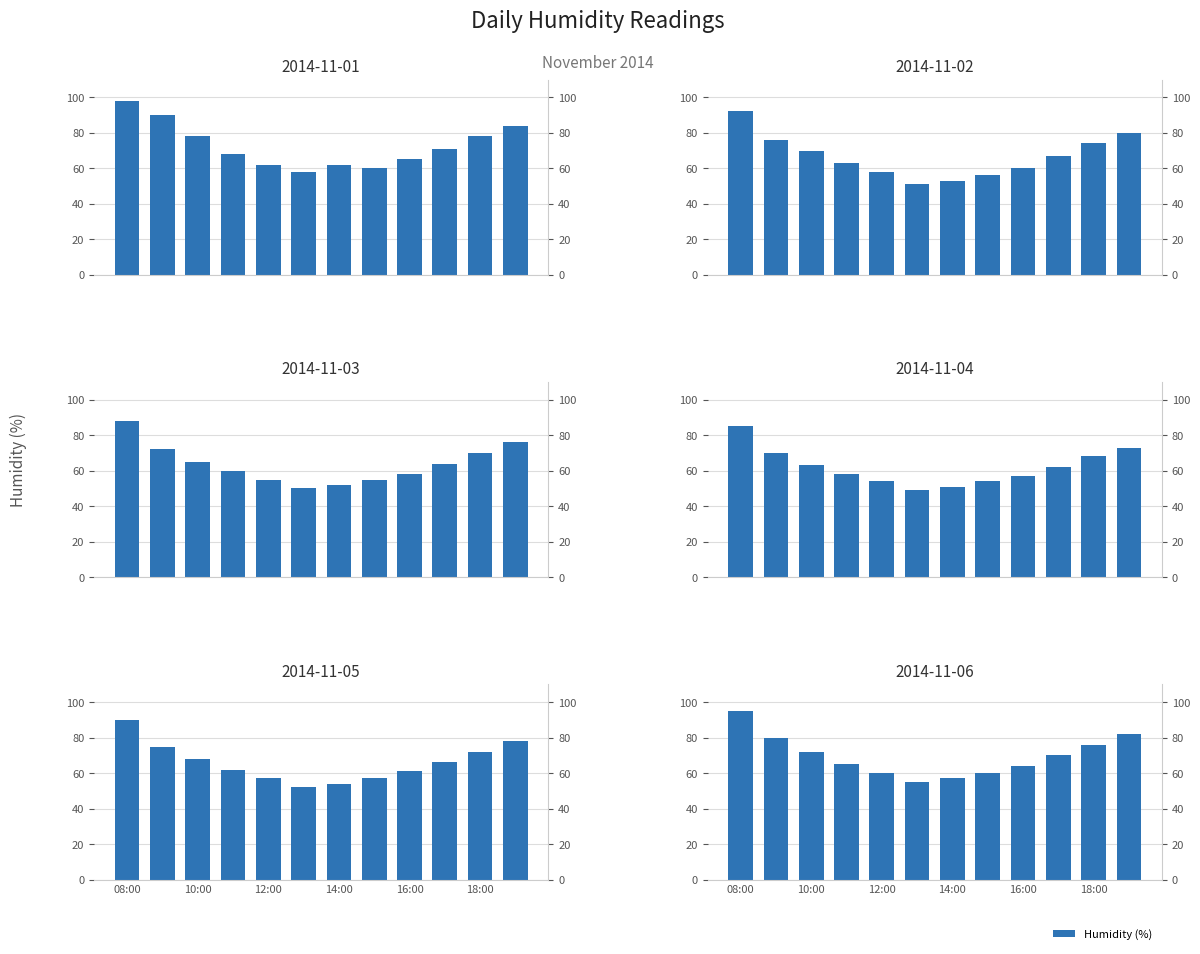

What is the label of the 1st bar from the left?

08:00